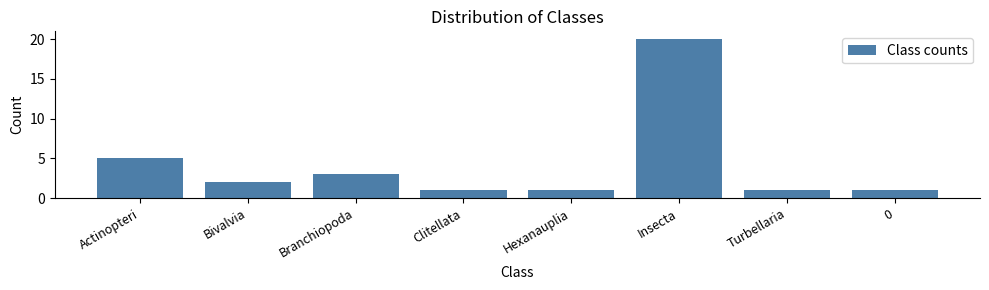

Reading left to right, extract all data points from this chart.

Actinopteri=5	Bivalvia=2	Branchiopoda=3	Clitellata=1	Hexanauplia=1	Insecta=20	Turbellaria=1	0=1